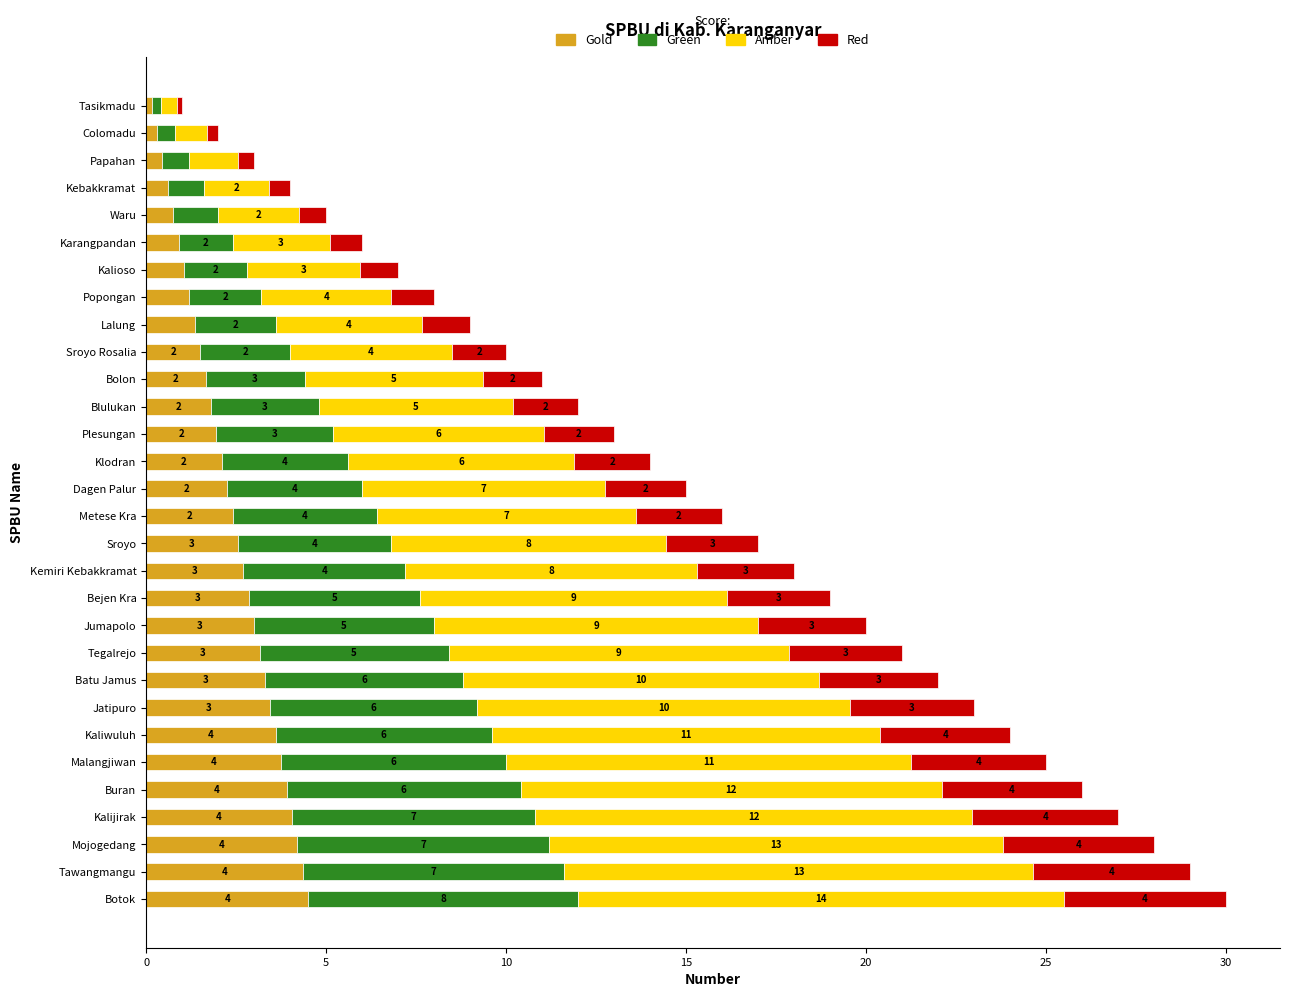

What is the highest value of the Gold series?

4.5